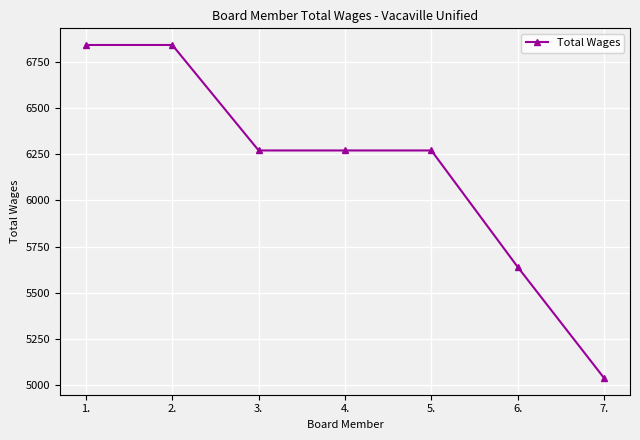

Read the value at 1..

6840